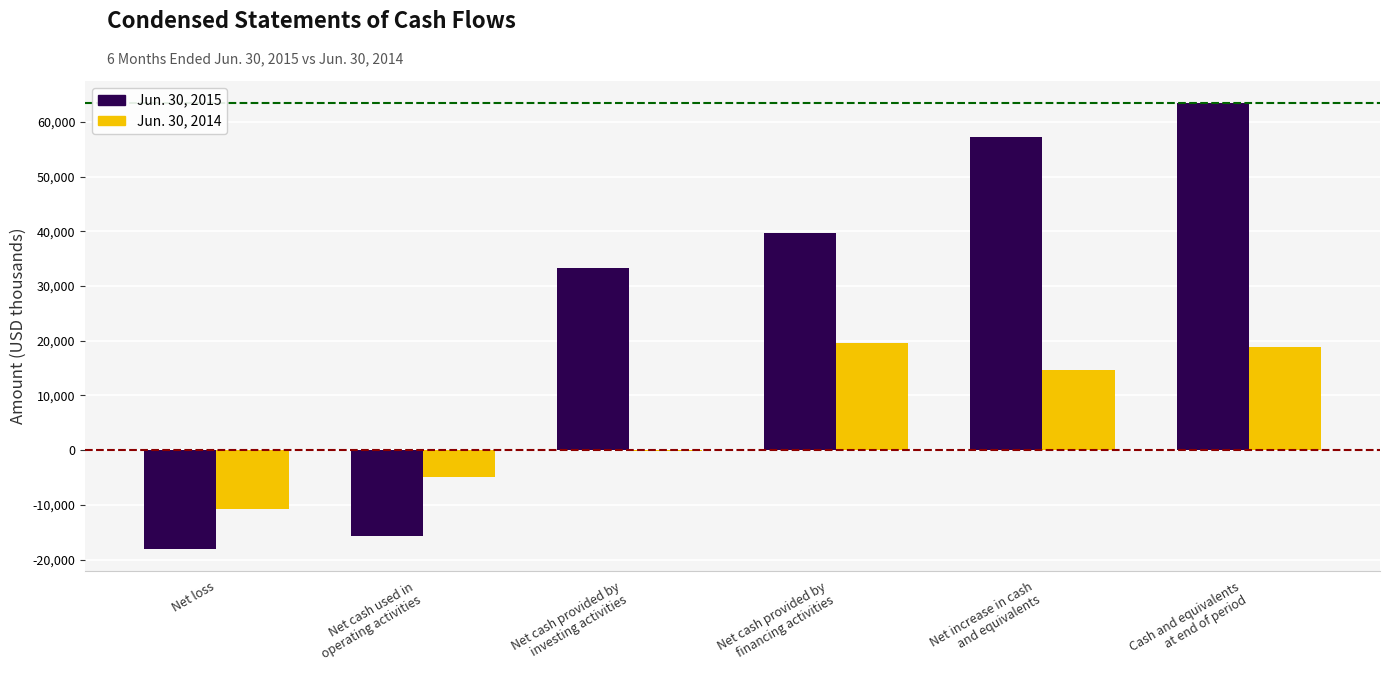

The value of Jun. 30, 2015 at Cash and equivalents
at end of period is 31097. True or false?

False